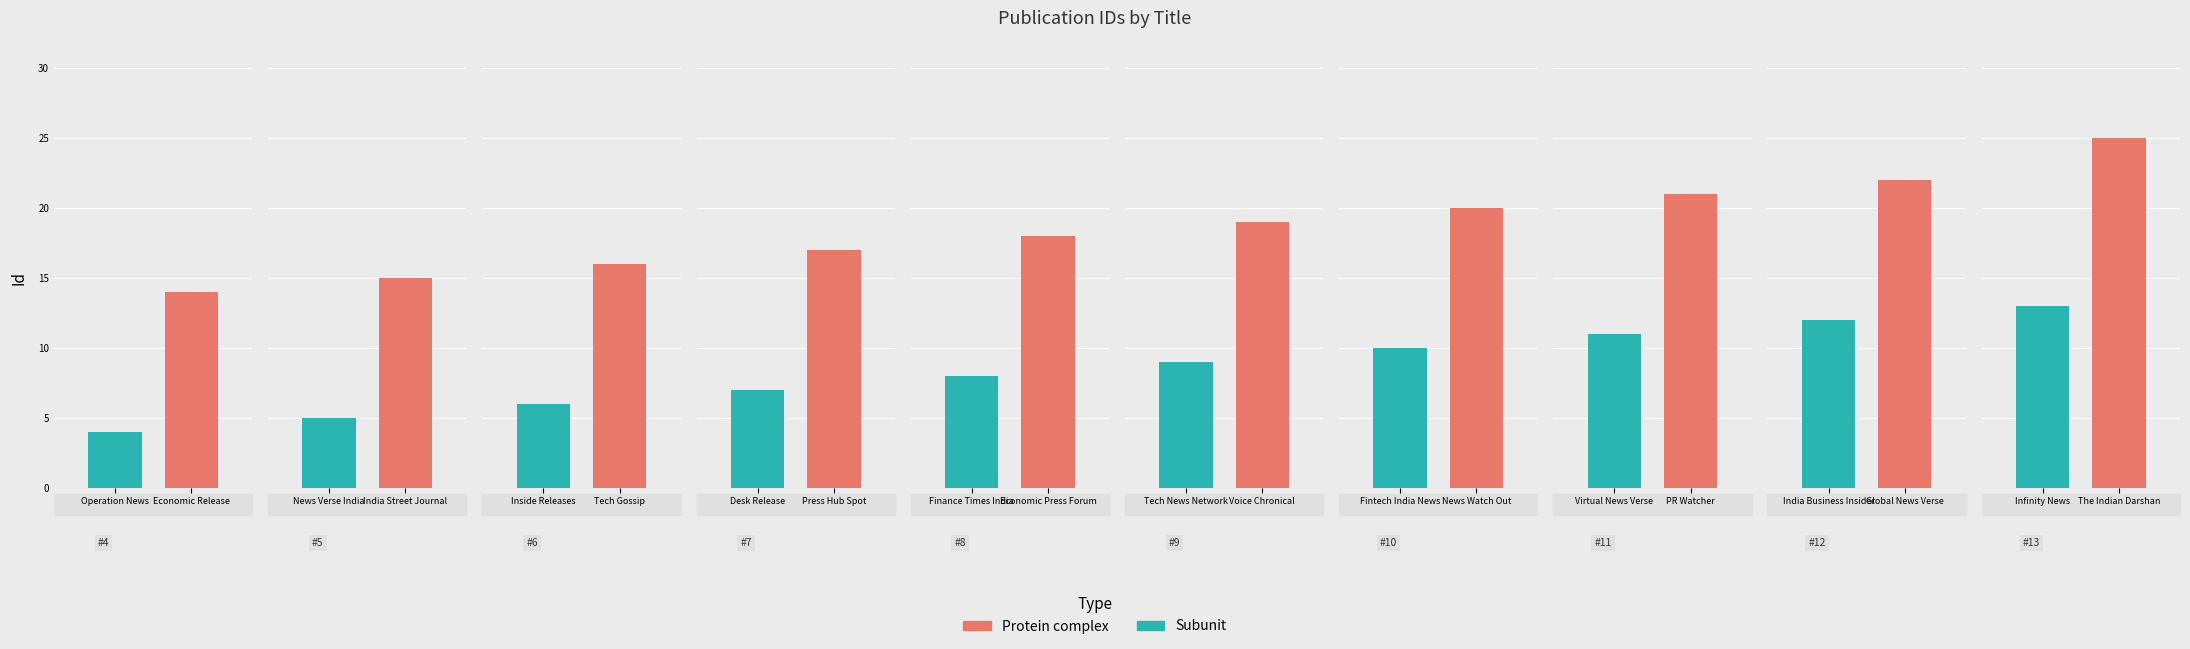

What is the ratio of the value at Global News Verse to the value at Tech Gossip?

1.4